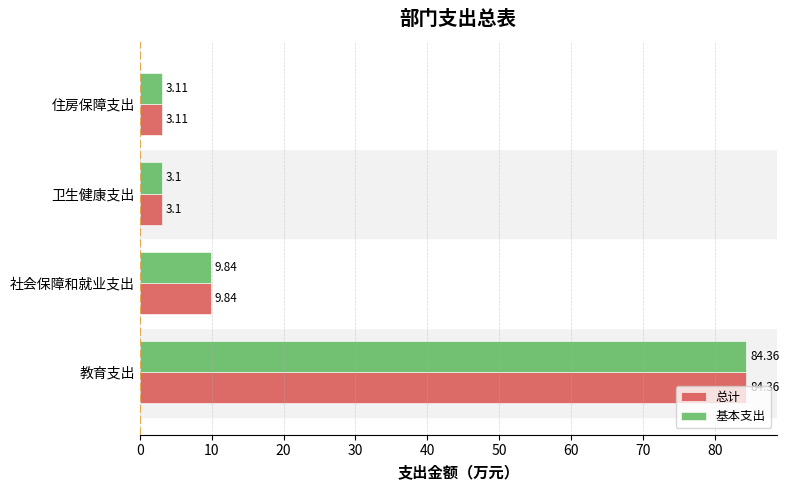

At which label is 基本支出 closest to 43?

社会保障和就业支出